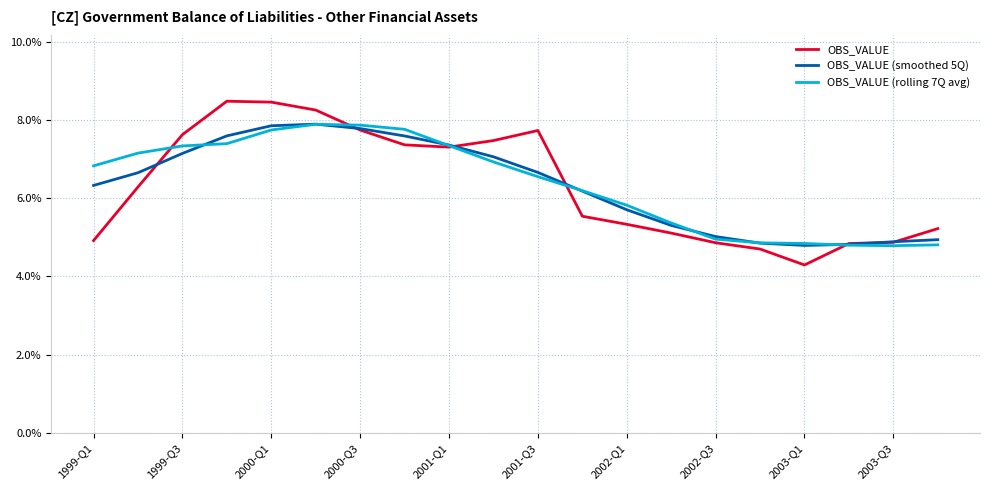

Which series has the largest range (max minus min)?

OBS_VALUE